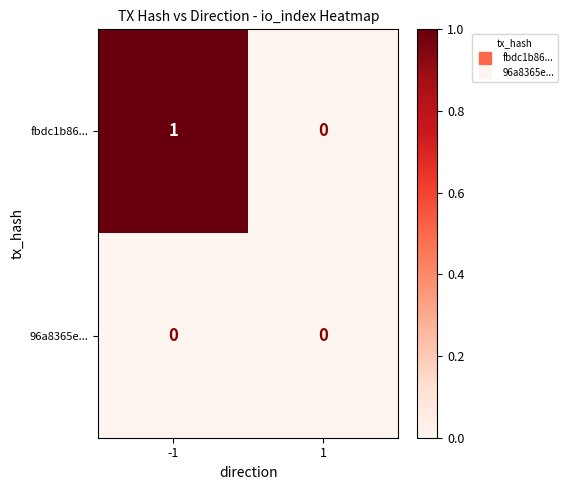

Reading left to right, what are all the values shown in this chart?

fbdc1b86...: -1=1	1=0
96a8365e...: -1=0	1=0